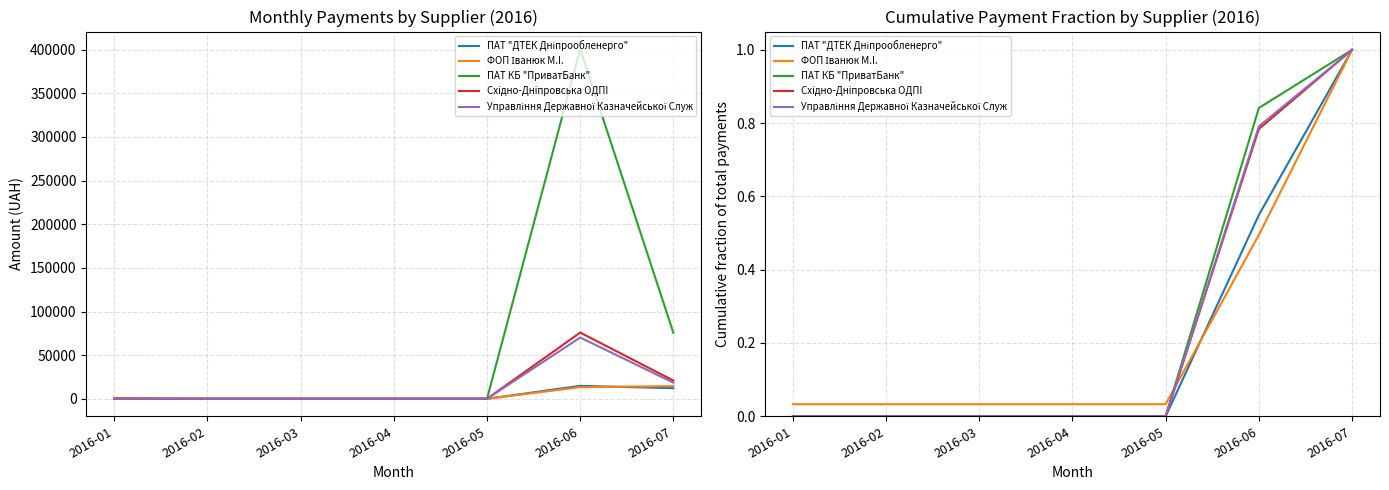

How many Управління Державної Казначейської Служ values are between 0 and 1?

7